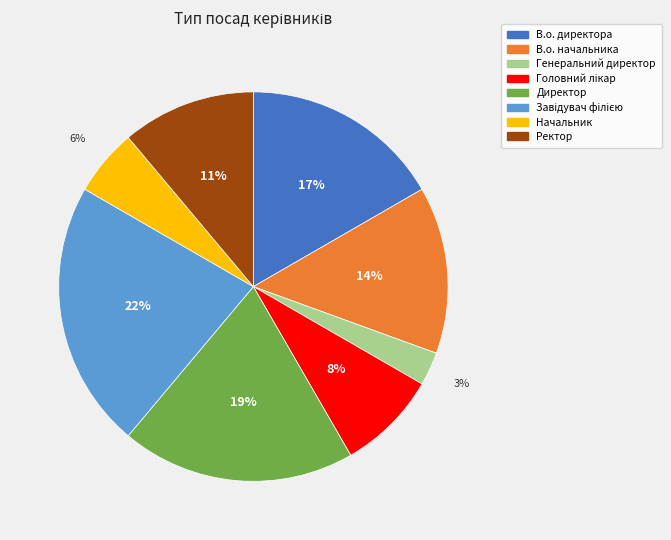

Is it true that Генеральний директор is 3% of the pie?

True